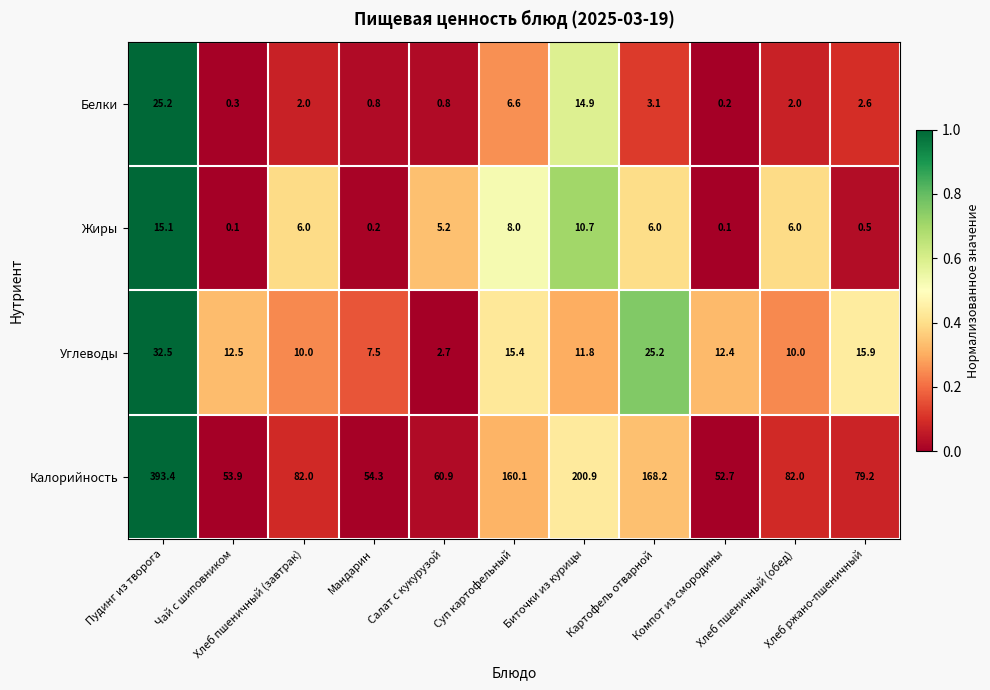

What is the highest value of the Калорийность series?

393.4